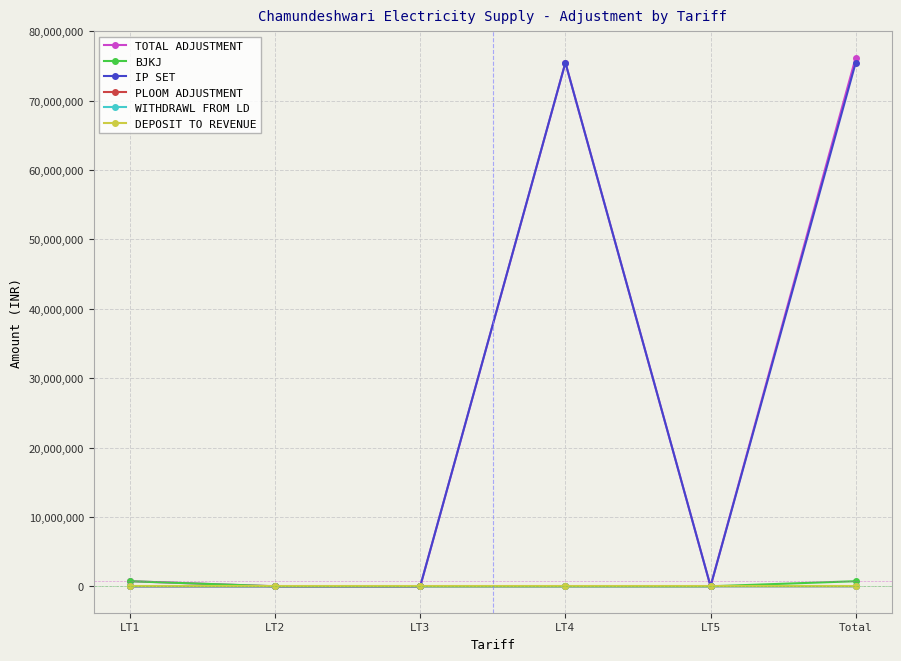

Is the value of PLOOM ADJUSTMENT at LT4 greater than the value of TOTAL ADJUSTMENT at LT4?

No